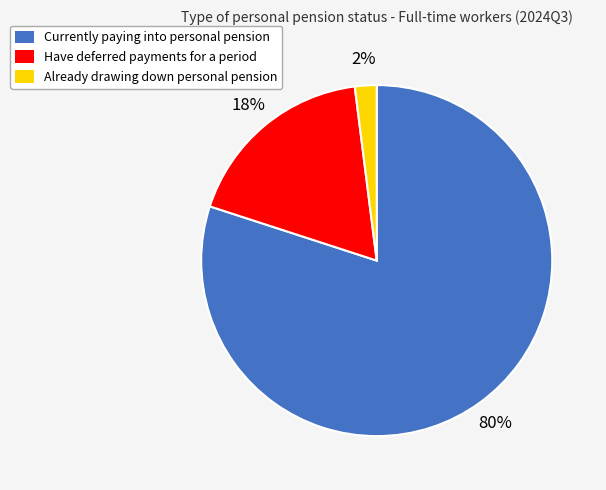

To the nearest percent, what percentage of the pie is Already drawing down personal pension?

2%